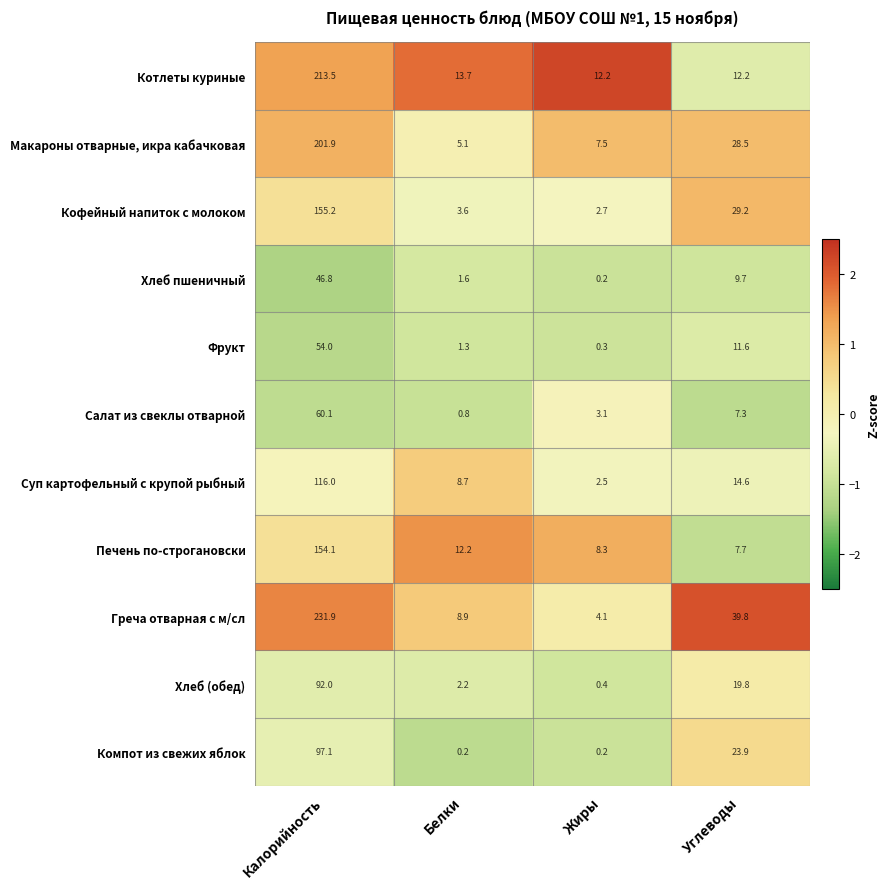

What is the difference between the Хлеб (обед) values at Углеводы and Жиры?

19.4